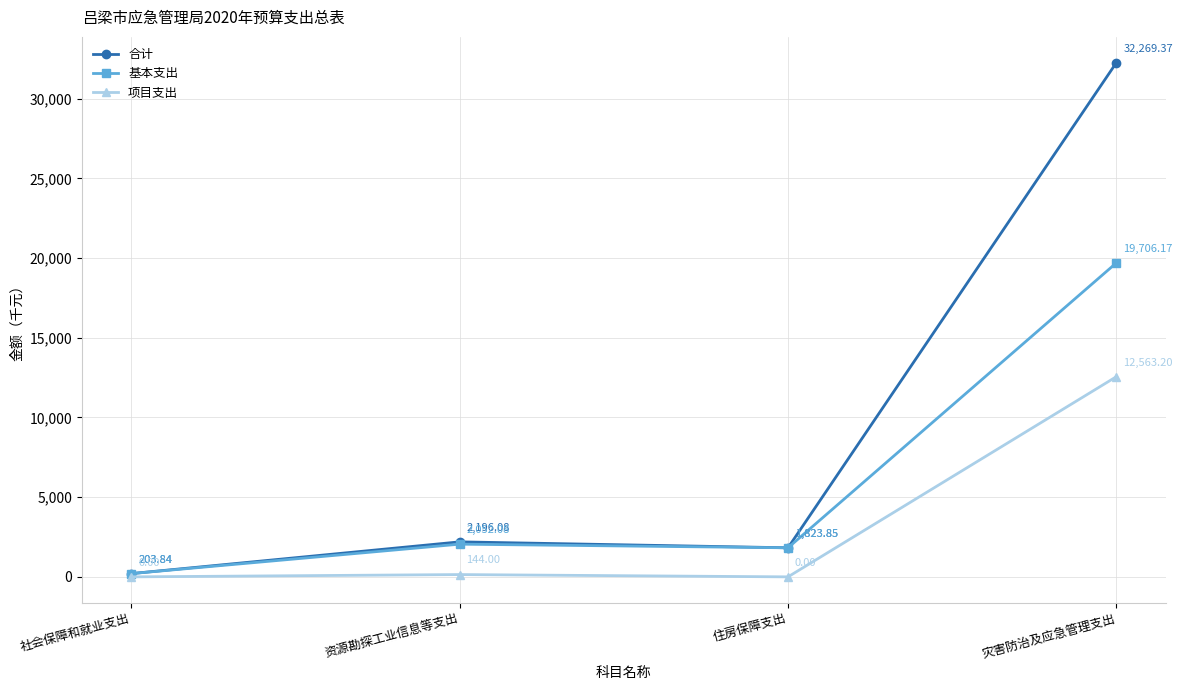

Between 住房保障支出 and 灾害防治及应急管理支出, which series saw the biggest shift?

合计